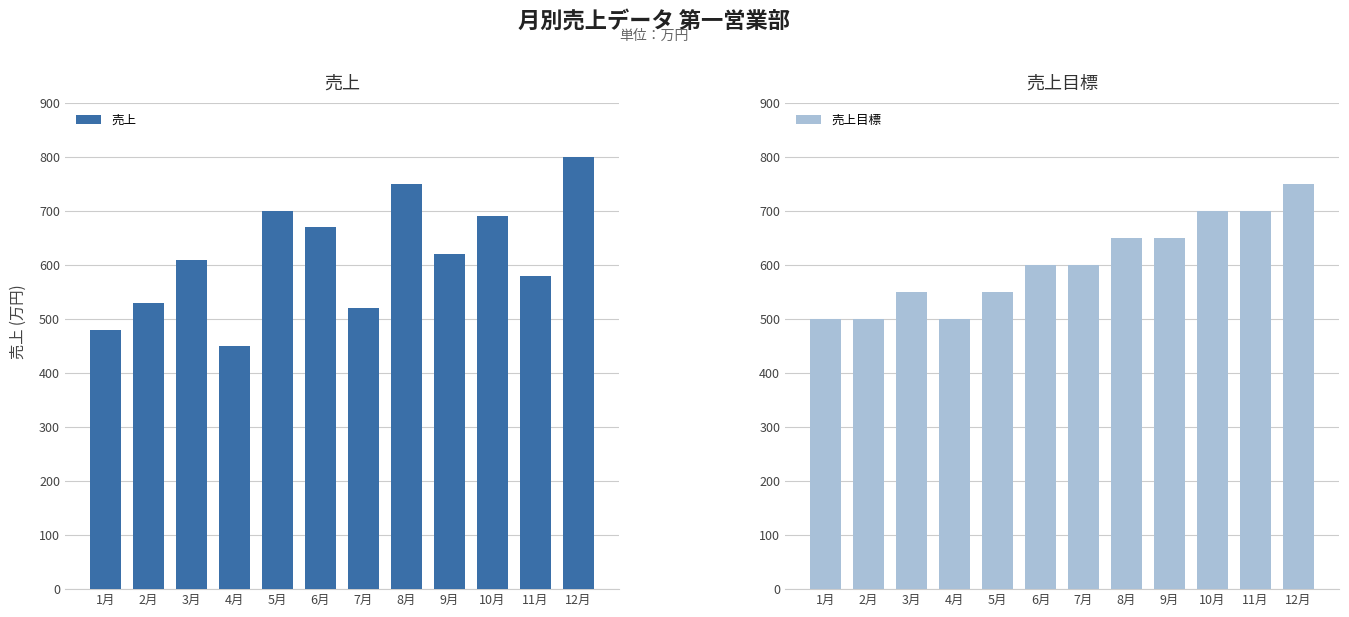

Is the value of 売上目標 at 2月 greater than the value of 売上 at 1月?

Yes